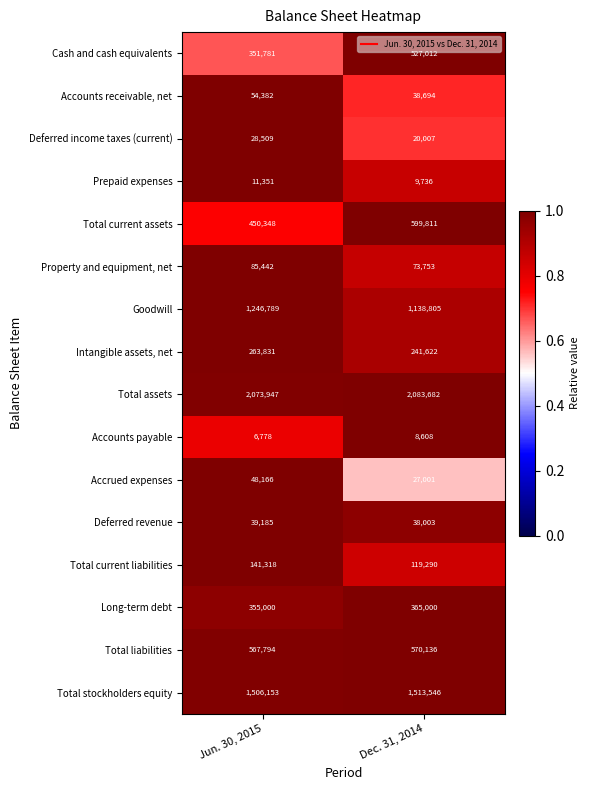

Where is Accounts payable nearest to the value 7693?

Jun. 30, 2015